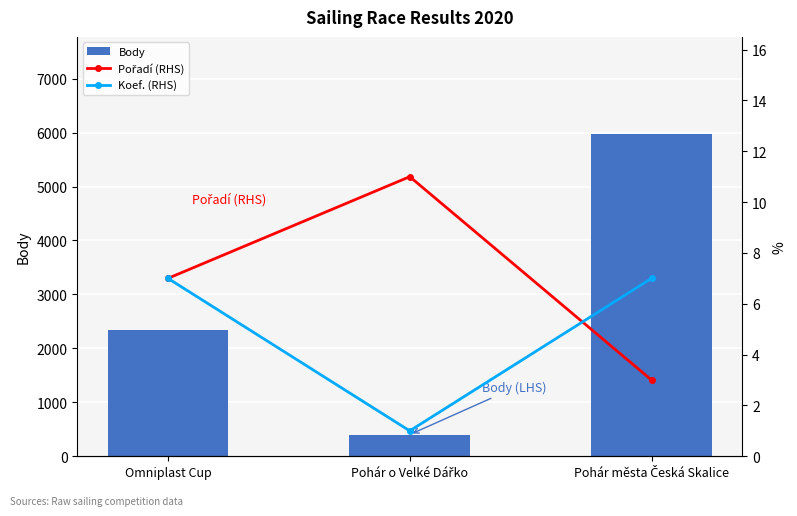

What is the average value of the Body series?

2909